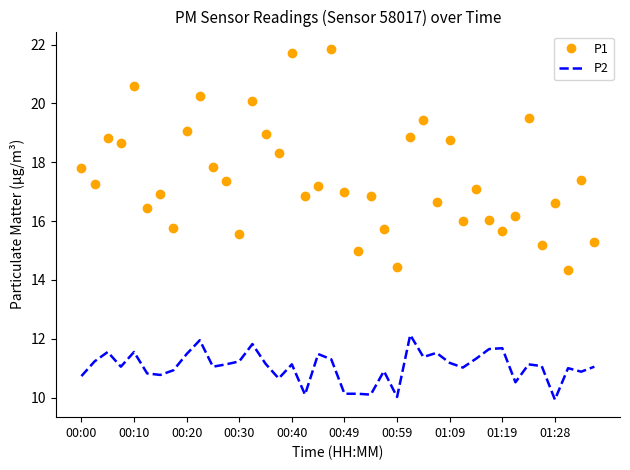

Which series has the widest spread of values?

P1